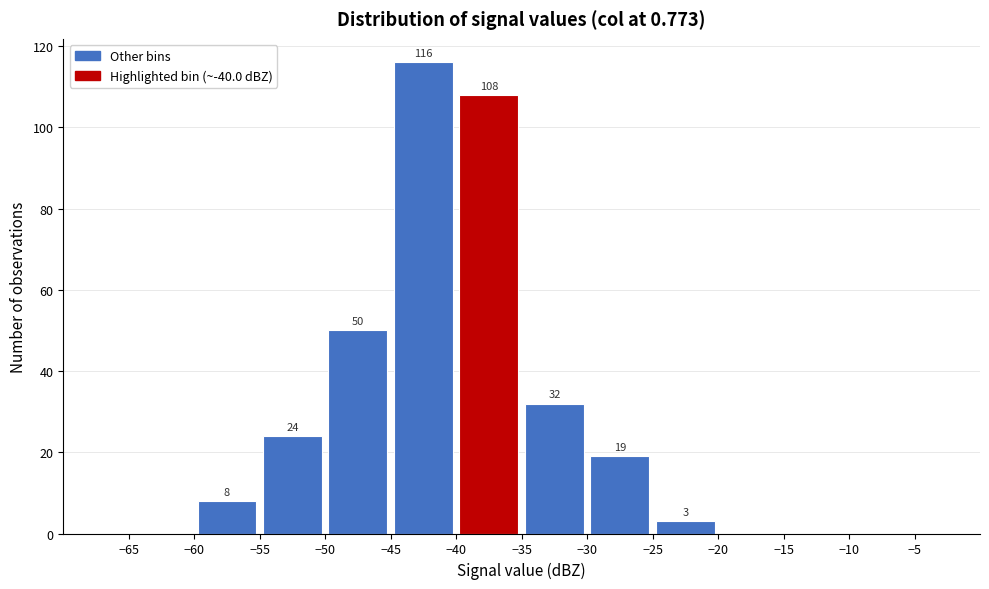

Which range on the x-axis has the tallest bar?

-45 to -40